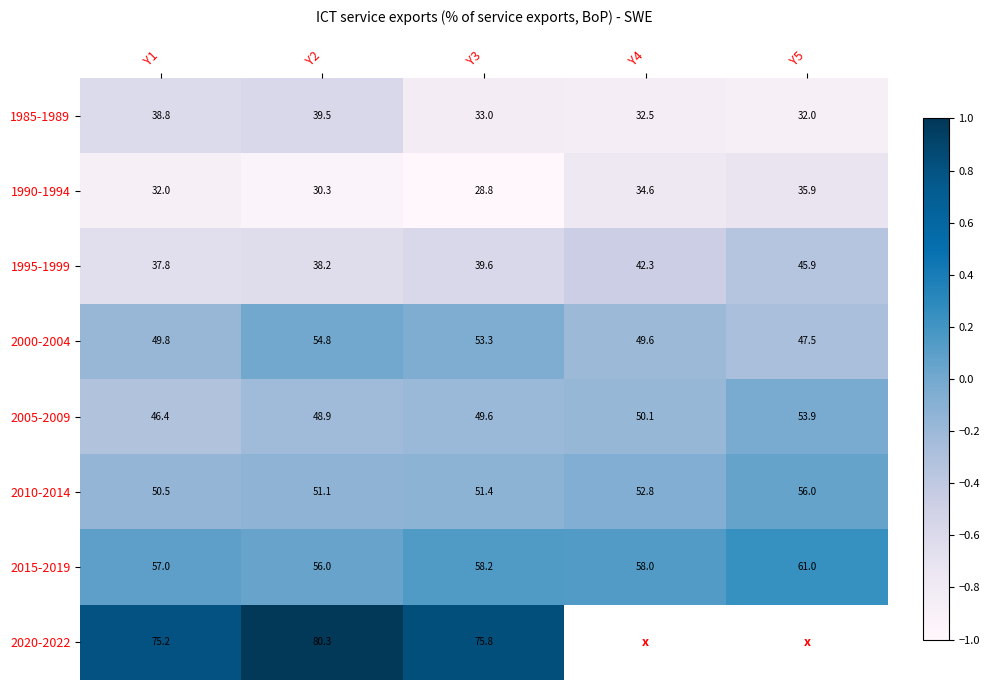

Is the value of 2020-2022 at Y2 greater than the value of 2000-2004 at Y4?

Yes